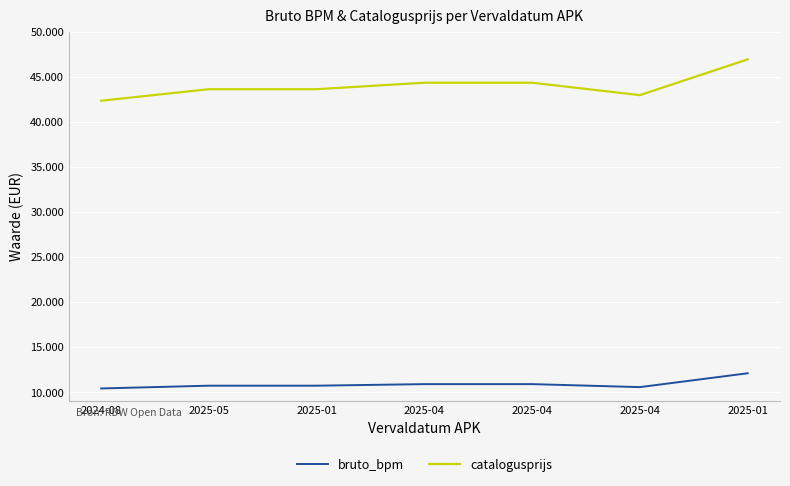

What is the value of the bruto_bpm point at the 3rd from the left?

10697